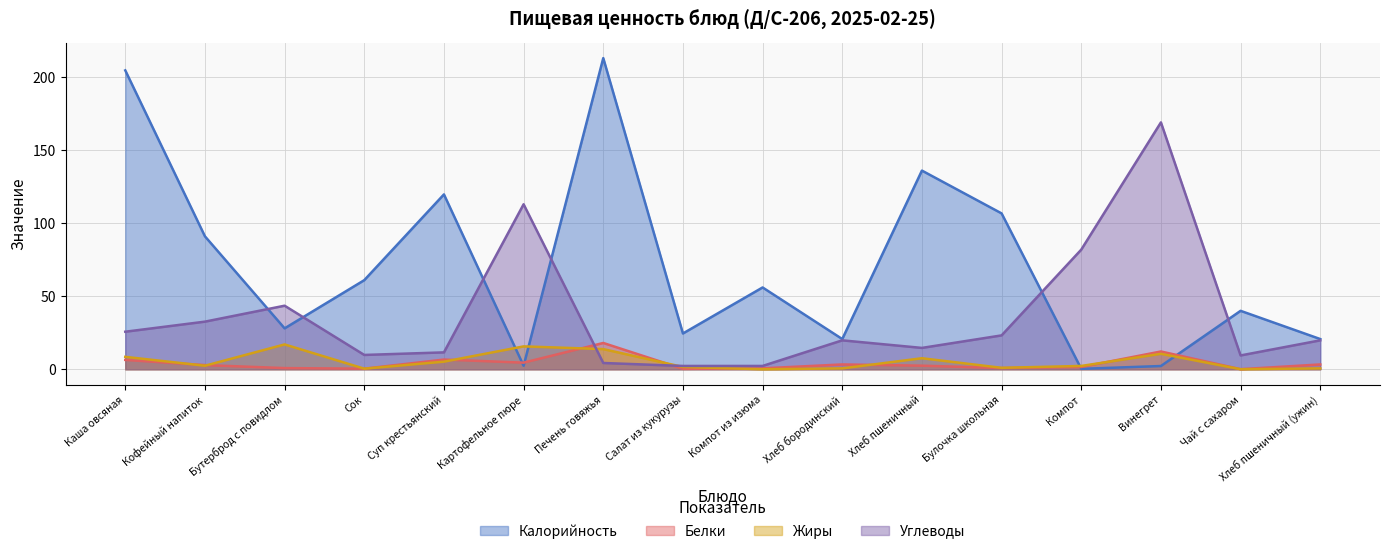

How many categories are shown in the chart?

16